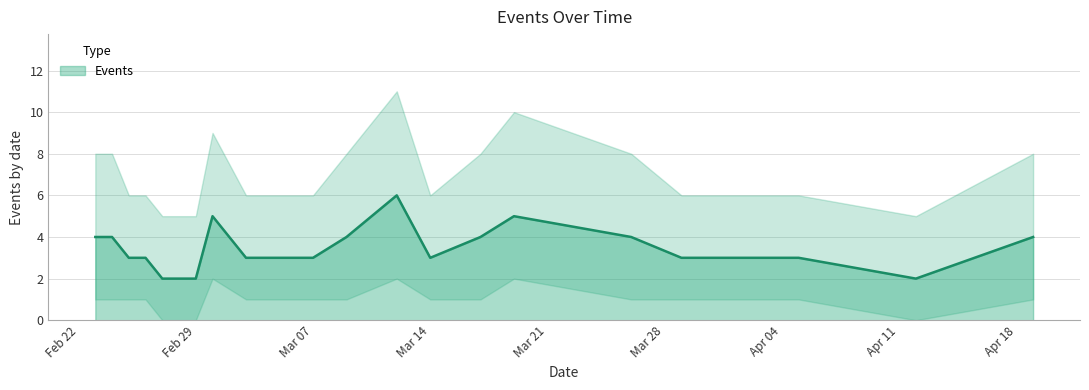

True or false: the data shows 6 at 2016-02-23.

False